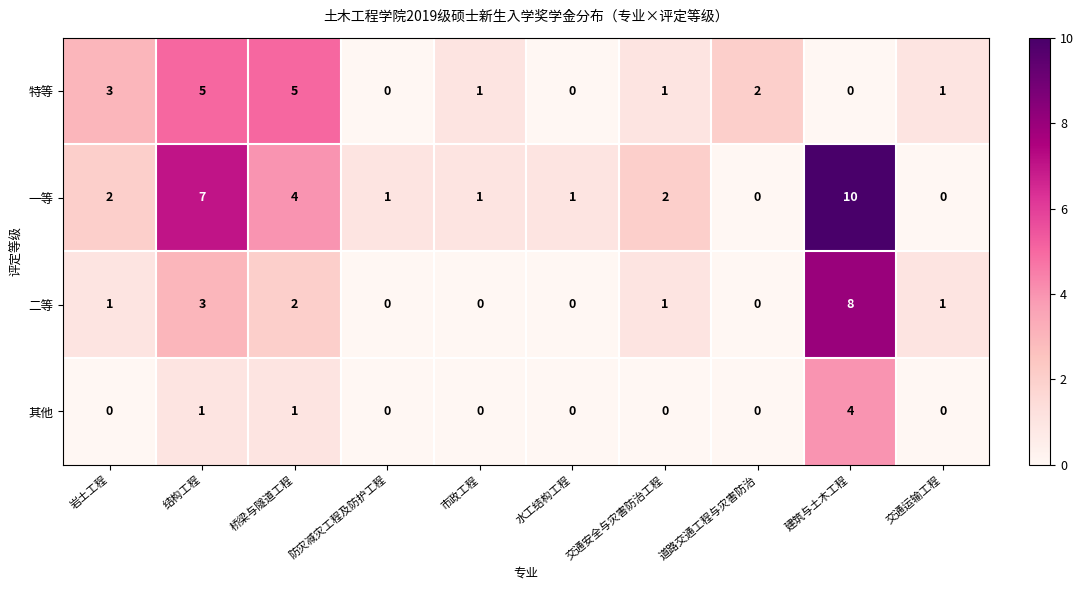

How many values in the 一等 series are below 2?

5